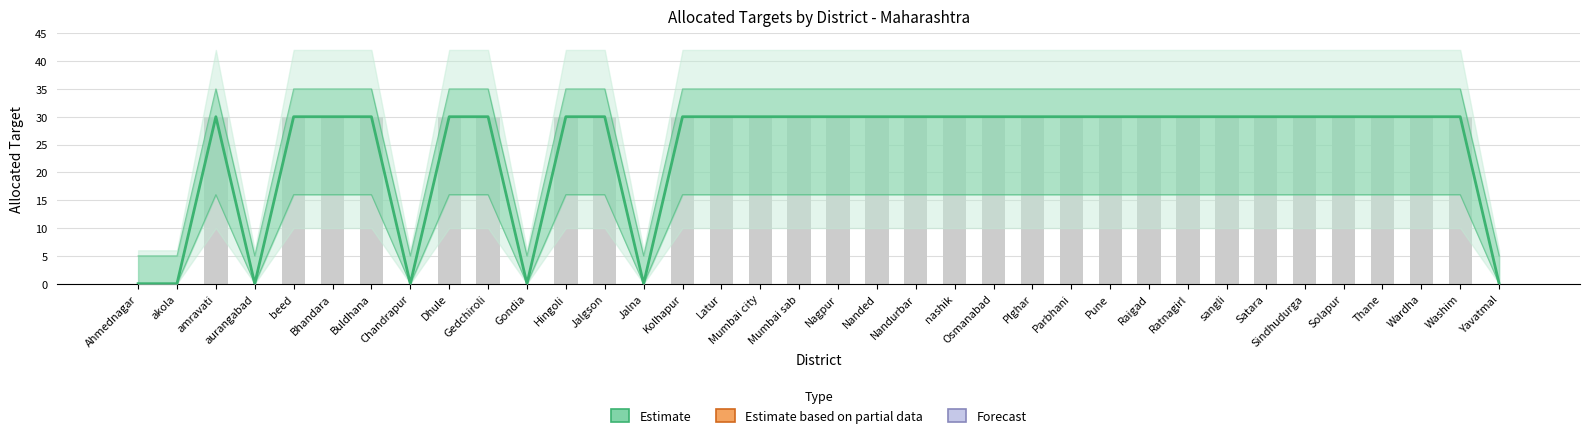

Are the bars horizontal?

No